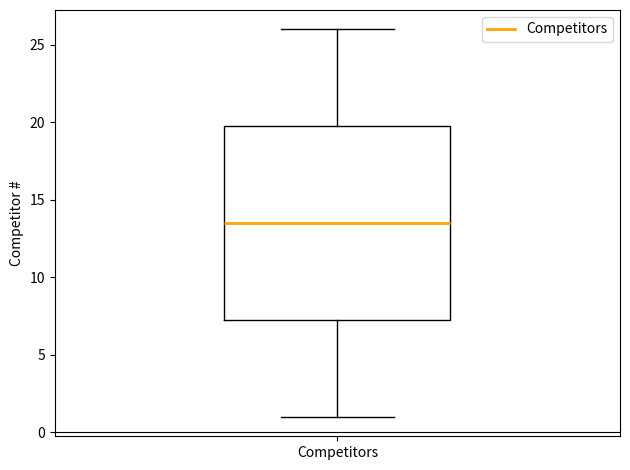

Read this box plot against the y-axis: the position of the median line, the range covered by the box, and the ends of both whiskers. The values are not printed on the chart, so give them approximately, as read against the axis.

median 13.5, box 7.5 to 20.0, whiskers 1.0 to 26.0